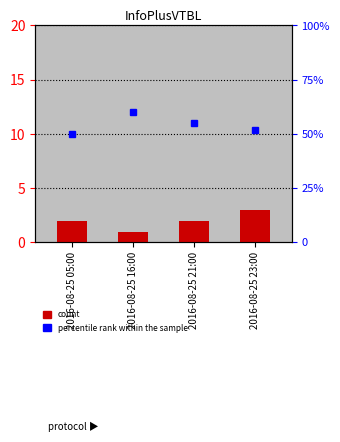

Reading left to right, transcribe all the data shown in this chart.

2016-08-25 05:00=2	2016-08-25 16:00=1	2016-08-25 21:00=2	2016-08-25 23:00=3